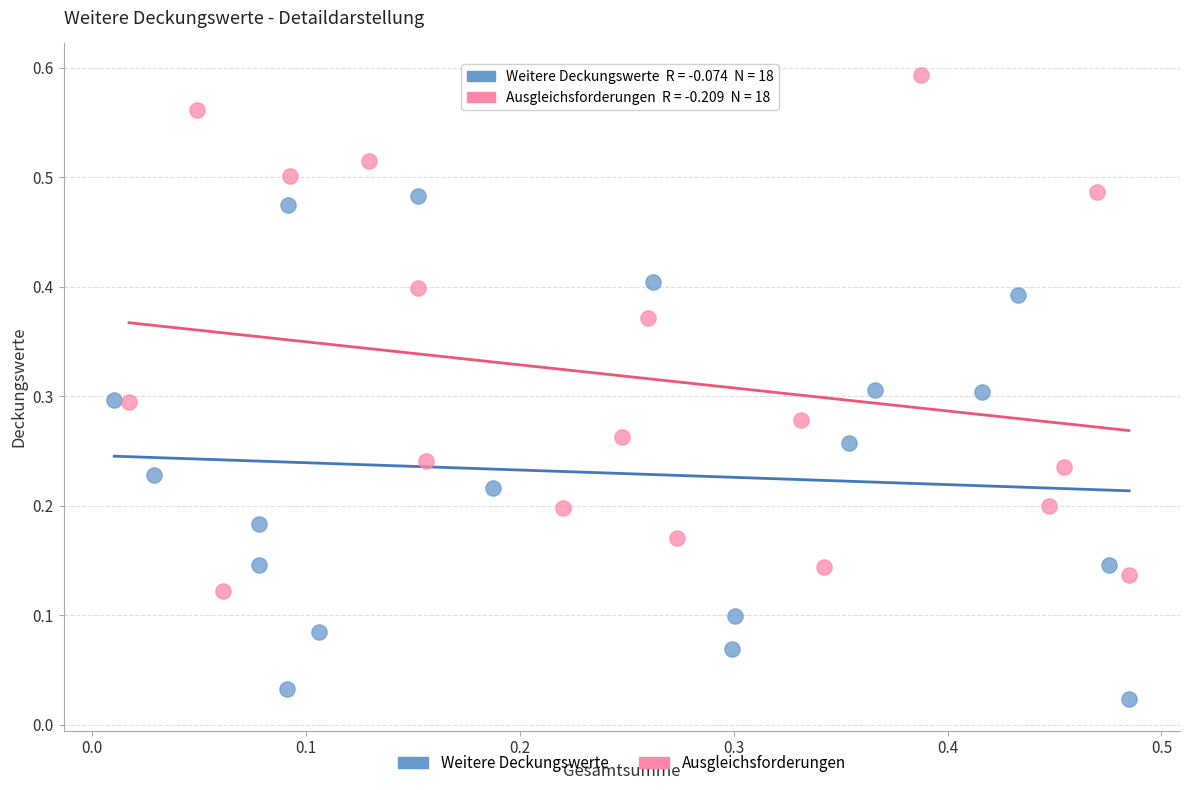

Which series contains the highest Y value?

Ausgleichsforderungen